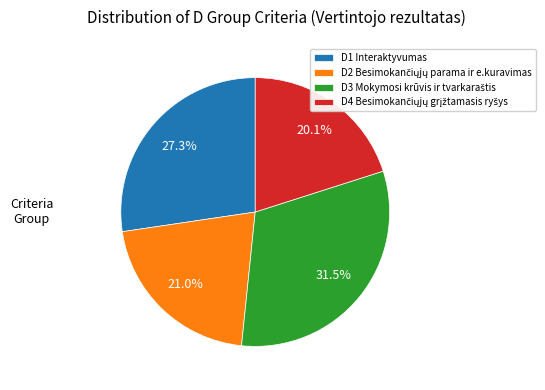

Does D1 Interaktyvumas account for over 50% of the chart?

No